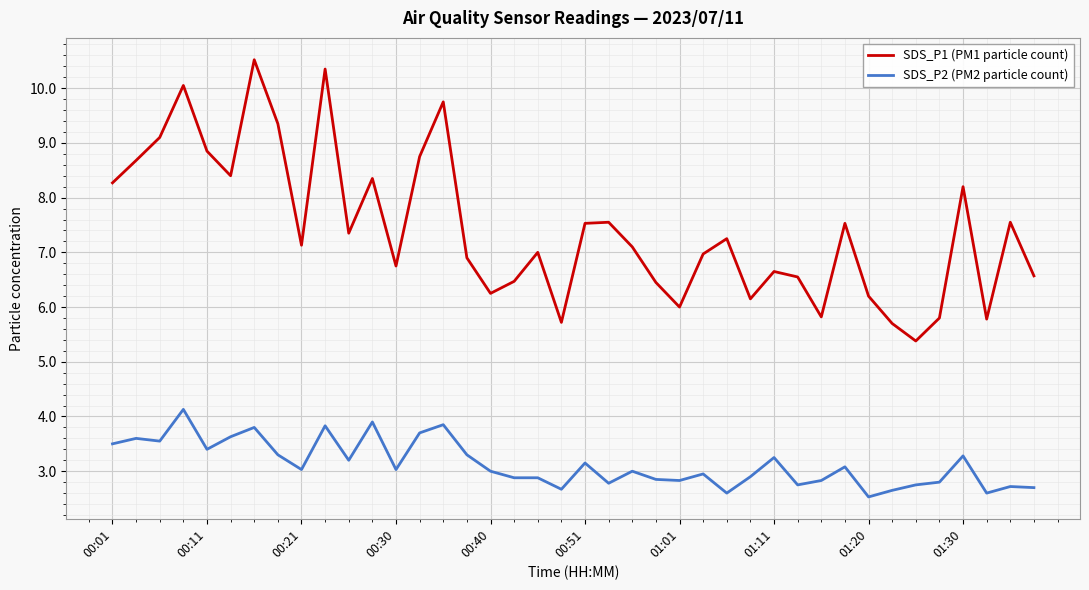

What is the difference between the maximum and minimum values in the SDS_P1 (PM1 particle count) series?

5.1